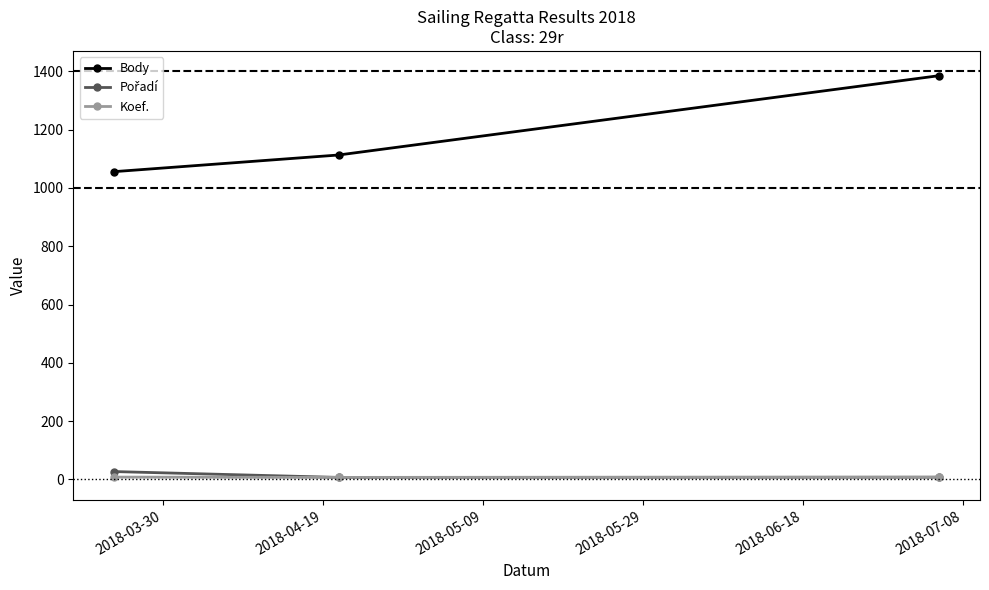

What is the minimum value for Body?

1056